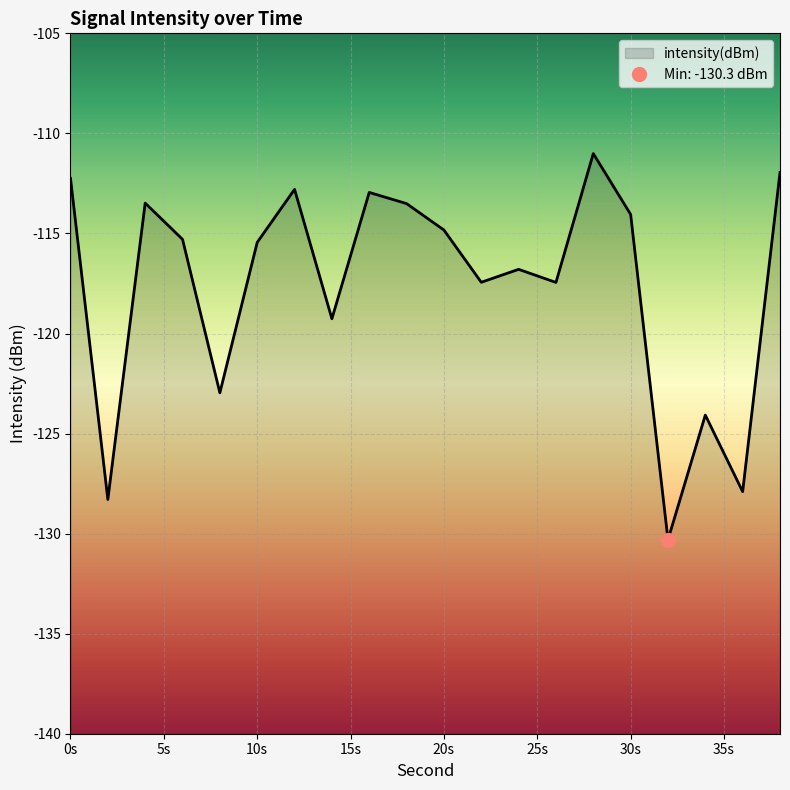

What is the sum of all values?

-2352.1